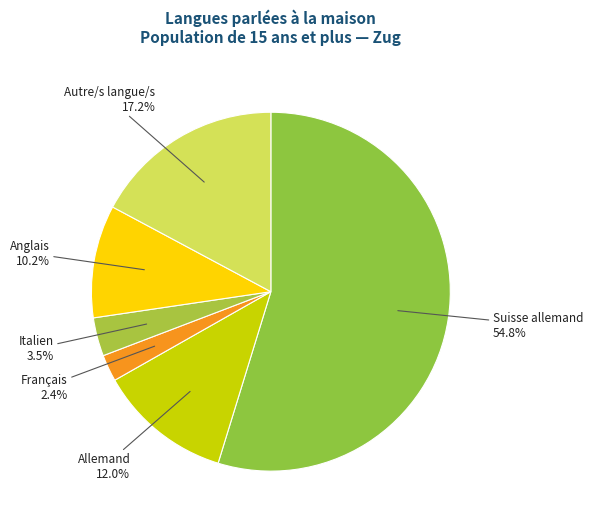

What percentage is the Français slice, to the nearest percent?

2%